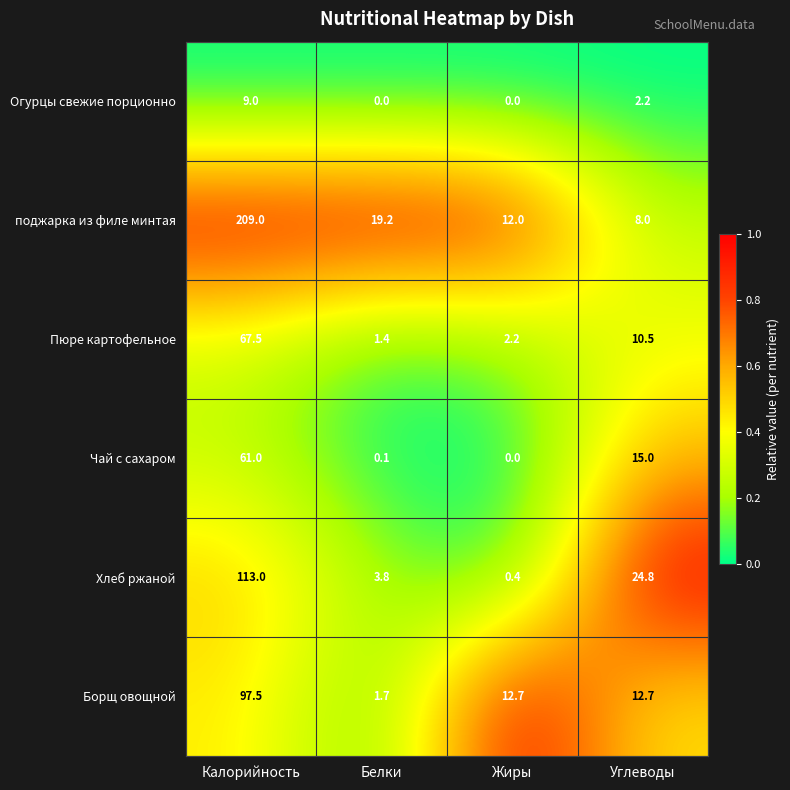

Rank the series by their maximum value, from lowest to highest.

Огурцы свежие порционно, Чай с сахаром, Пюре картофельное, Борщ овощной, Хлеб ржаной, поджарка из филе минтая